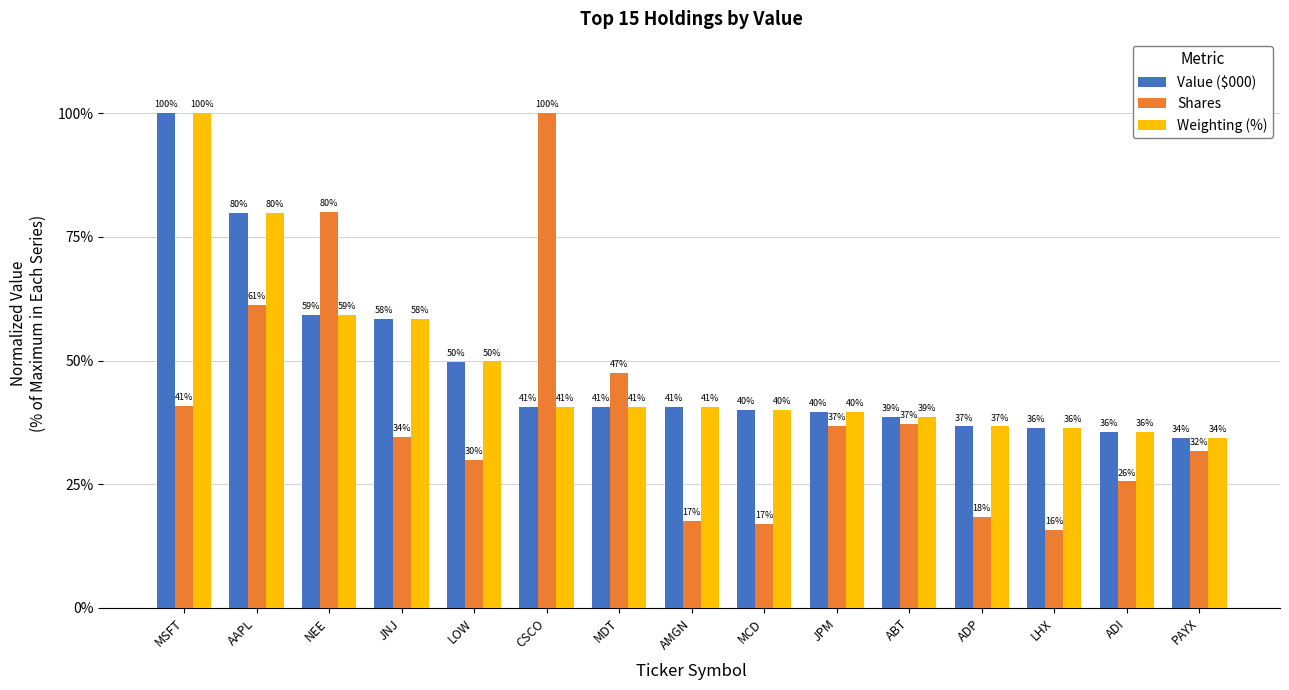

Which category has the lowest value across all series?

LHX